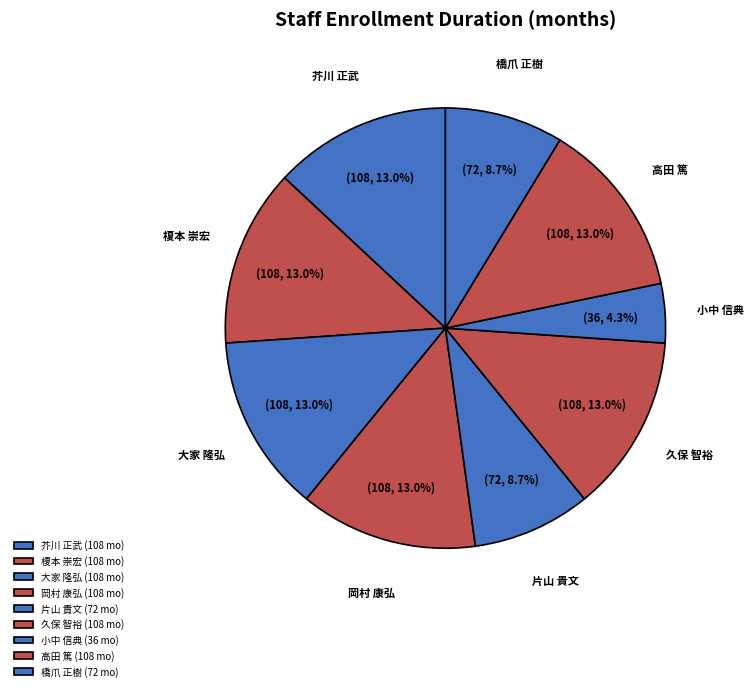

Do 芥川 正武 and 榎本 崇宏 together represent more than half of the pie?

No